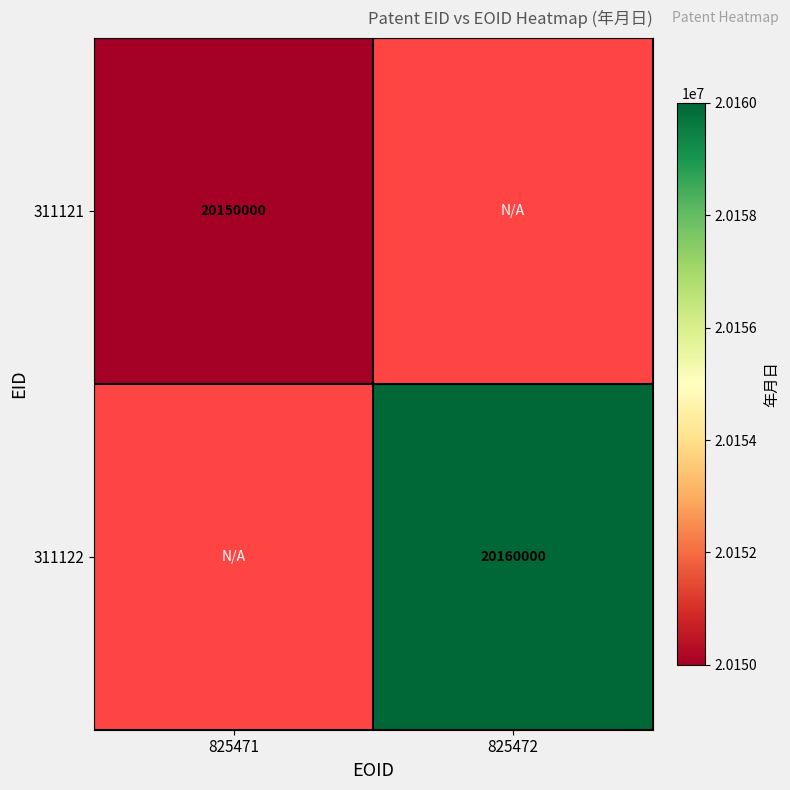

The value of 311121 at 825471 is 12606485. True or false?

False